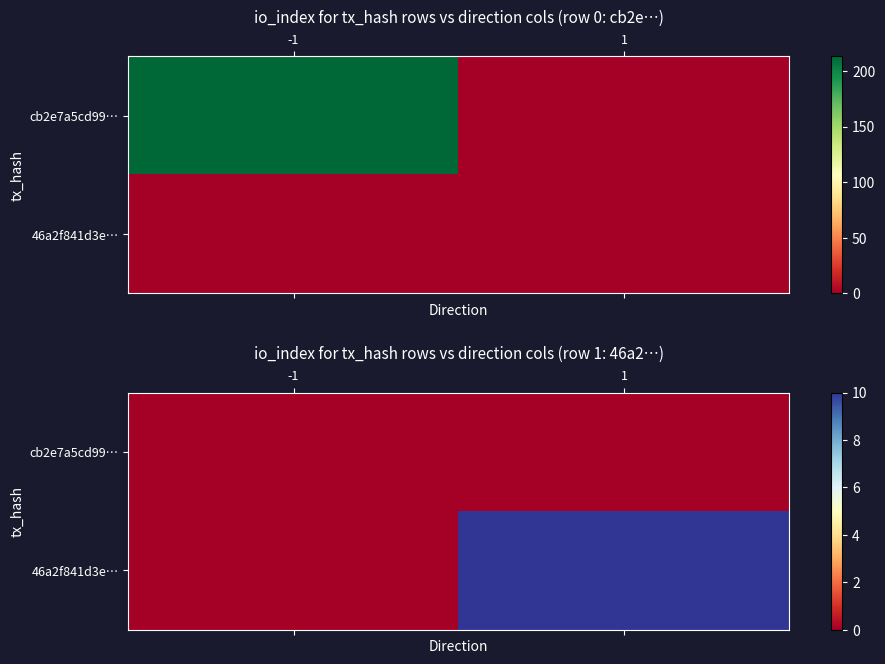

List the labels in order of 46a2f841d3e… value, smallest first.

-1, 1